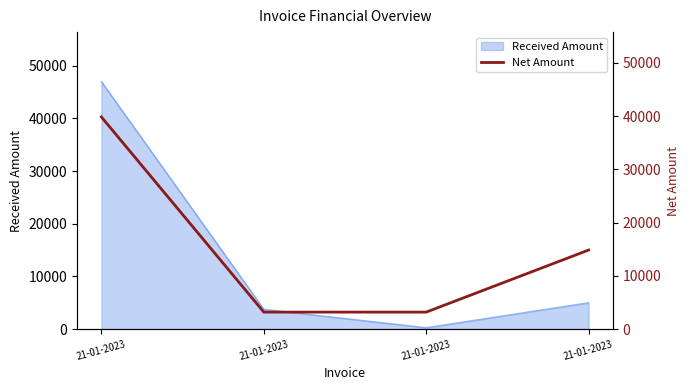

True or false: there are more than 2 points higher than both neighbors.

False